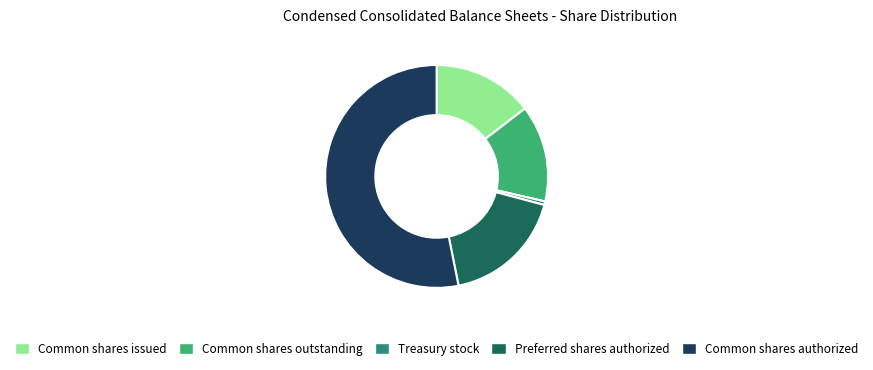

Which slice represents more than half of the pie?

Common shares authorized